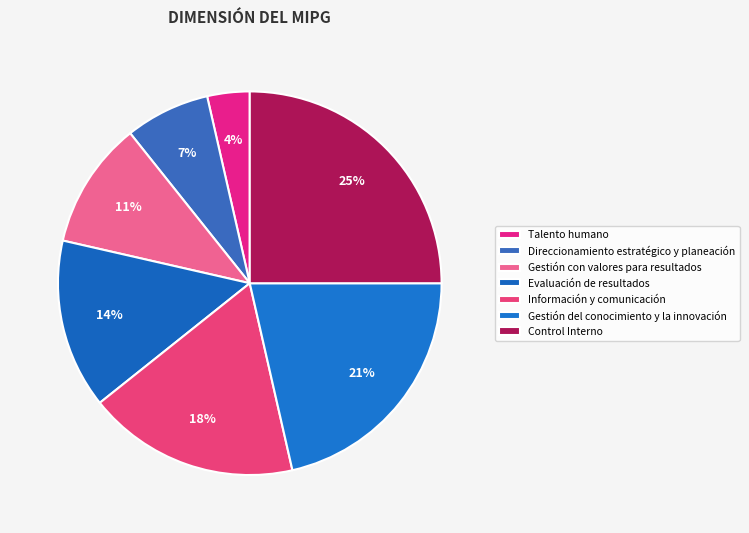

Count the number of slices in the pie.

7